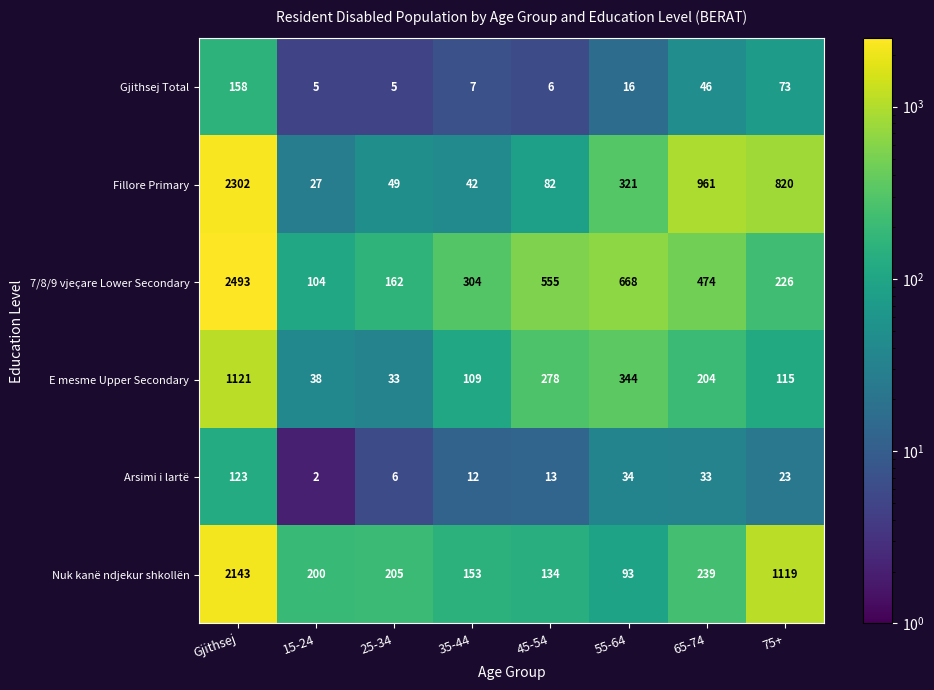

At how many categories does at least one series exceed 1501?

1